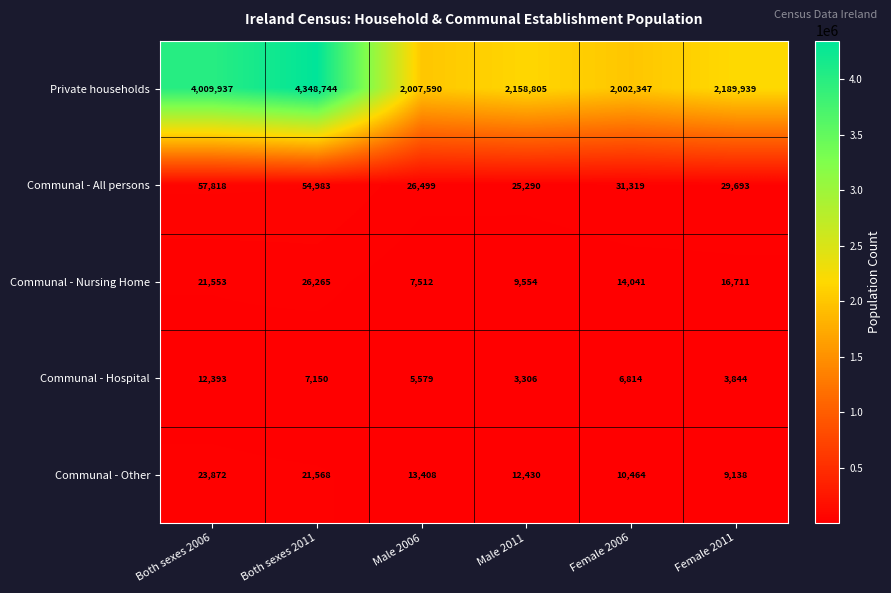

What value does the Communal - Nursing Home series have at Both sexes 2006, to the nearest 10?

21550